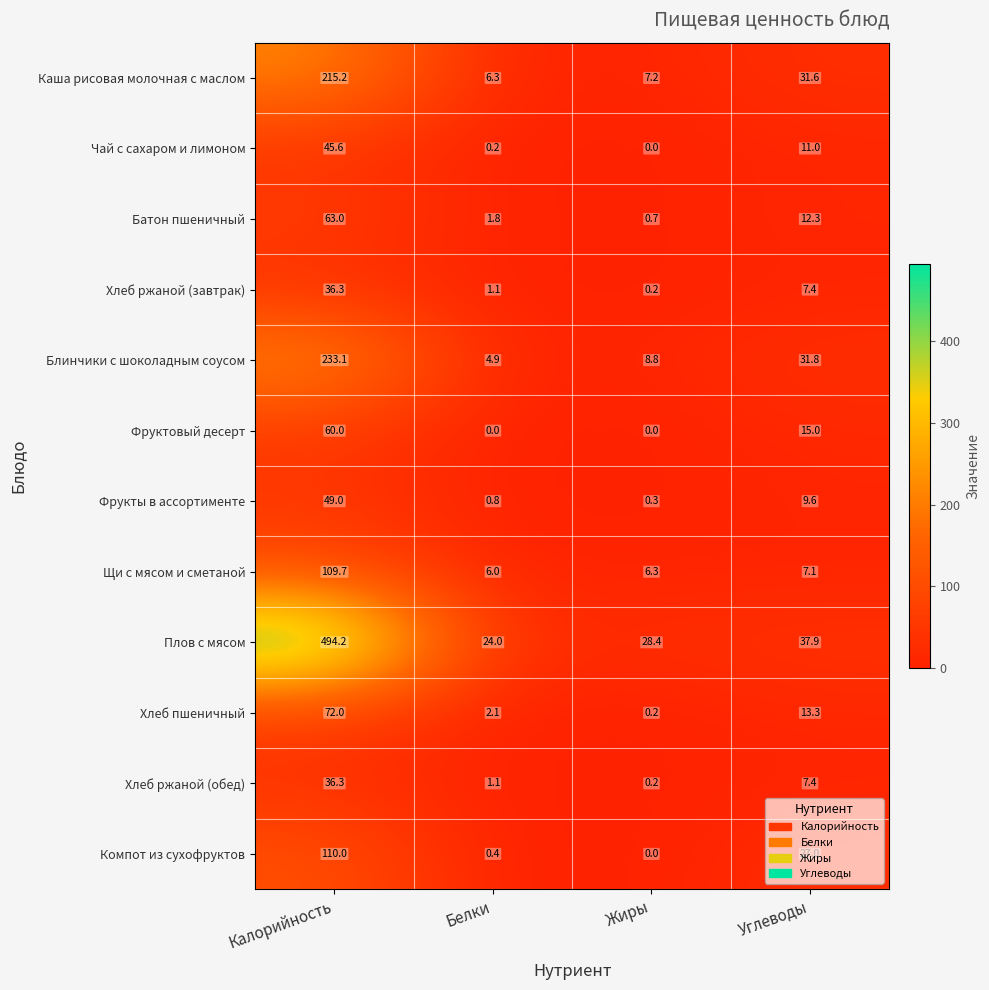

Between Калорийность and Жиры, which series saw the biggest shift?

Плов с мясом